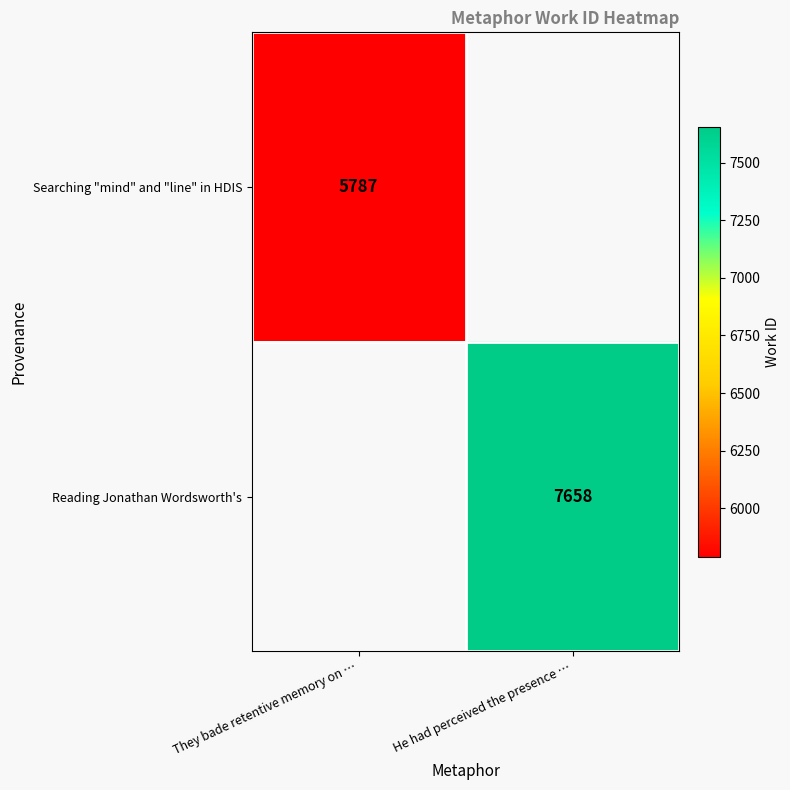

True or false: Reading Jonathan Wordsworth's has a value of 2788 at He had perceived the presence ….

False